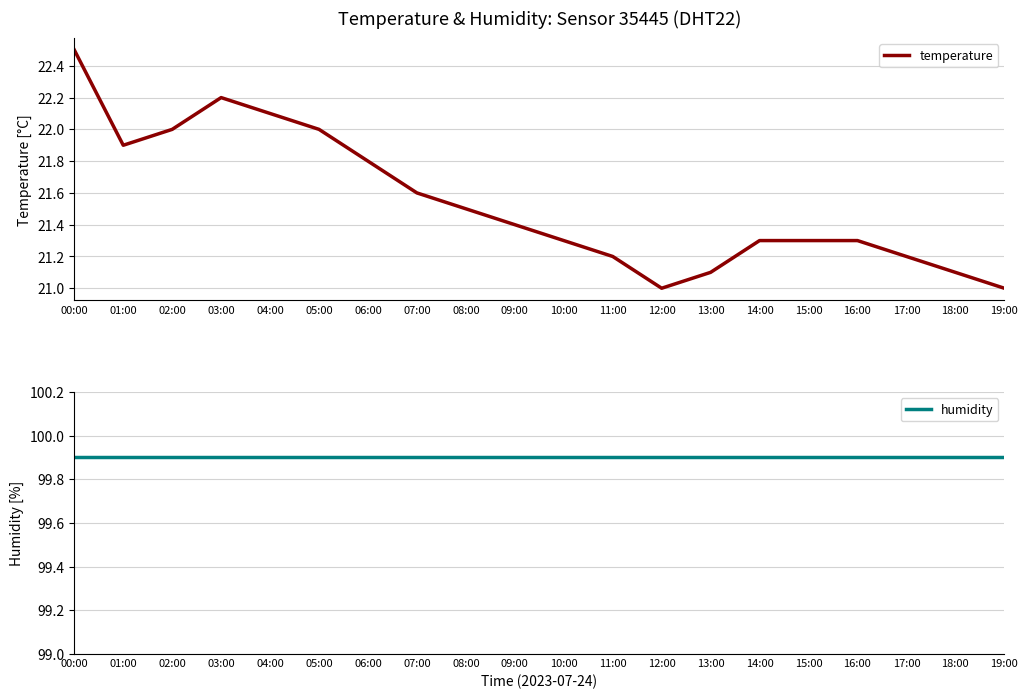

True or false: temperature and humidity intersect in this chart.

False